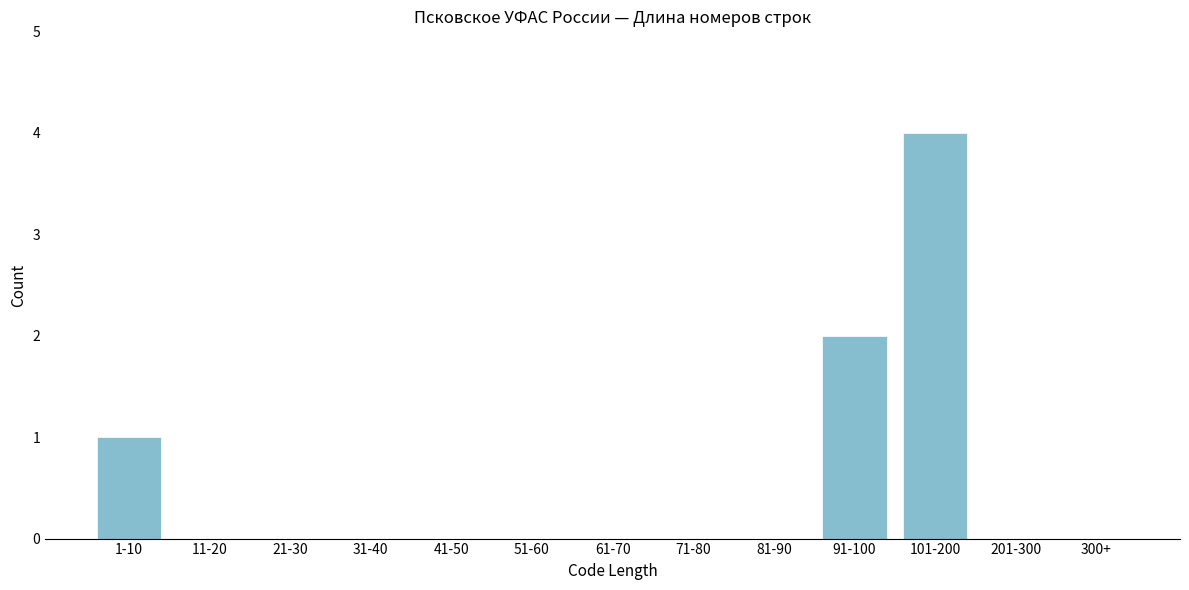

Reading left to right, list all the values displayed in this chart.

1-10=1	11-20=0	21-30=0	31-40=0	41-50=0	51-60=0	61-70=0	71-80=0	81-90=0	91-100=2	101-200=4	201-300=0	300+=0